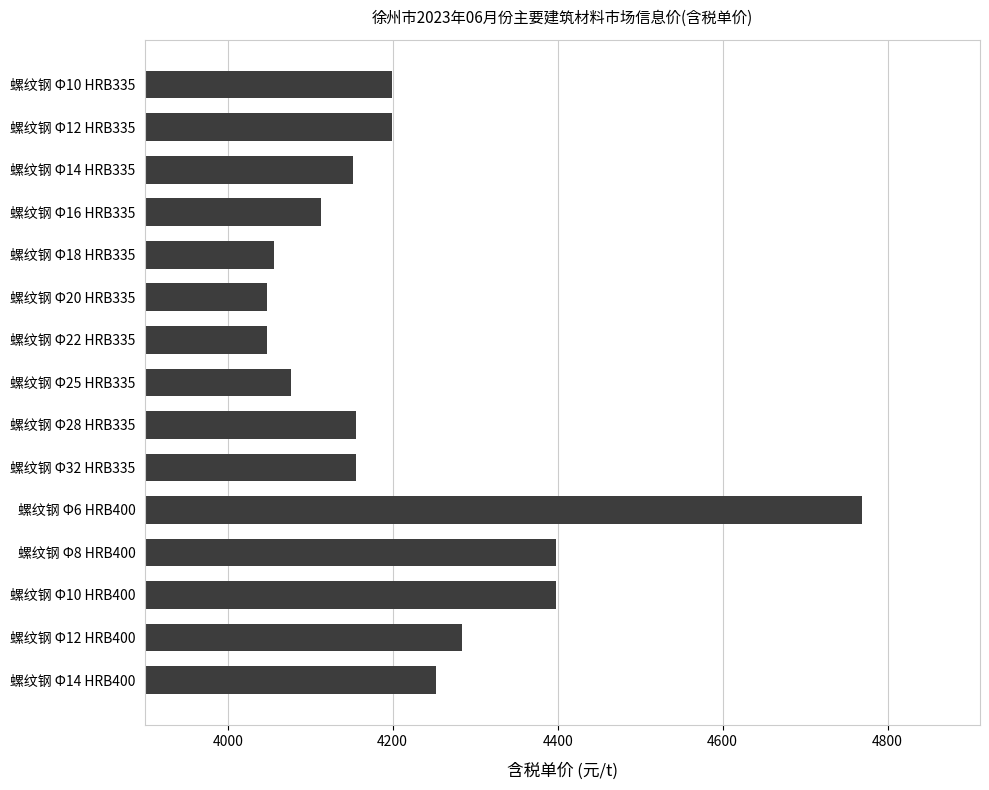

What is the difference between the second highest and minimum values?

350.0